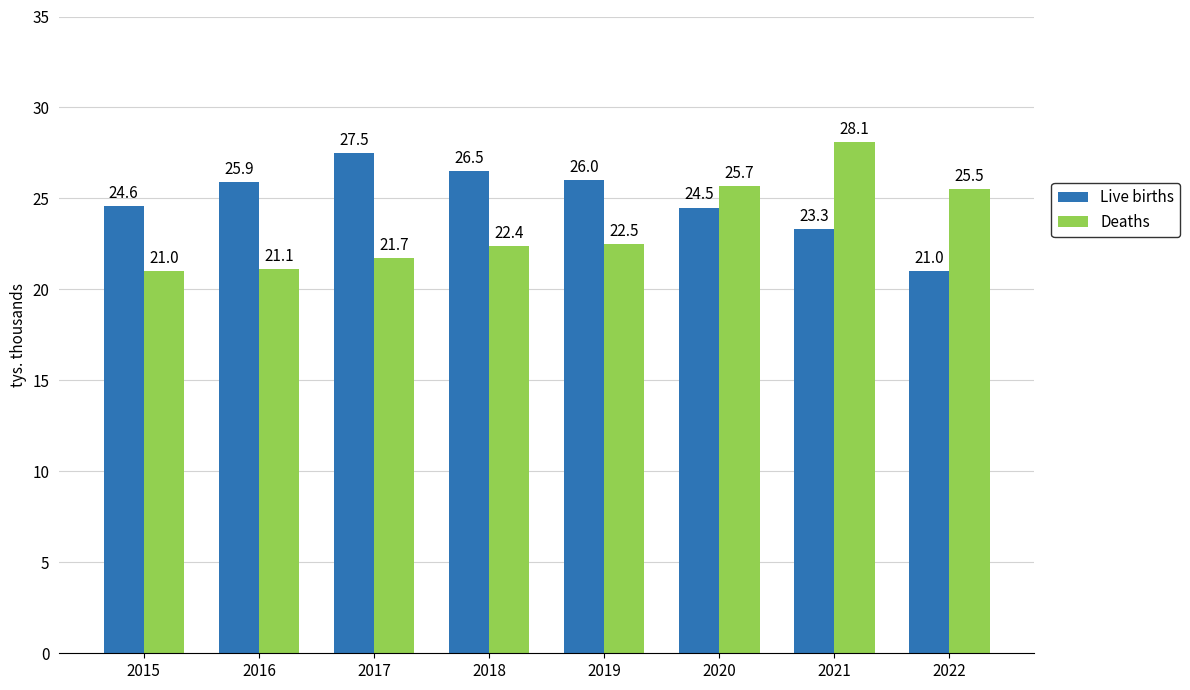

Which series has the largest total across all categories?

Live births